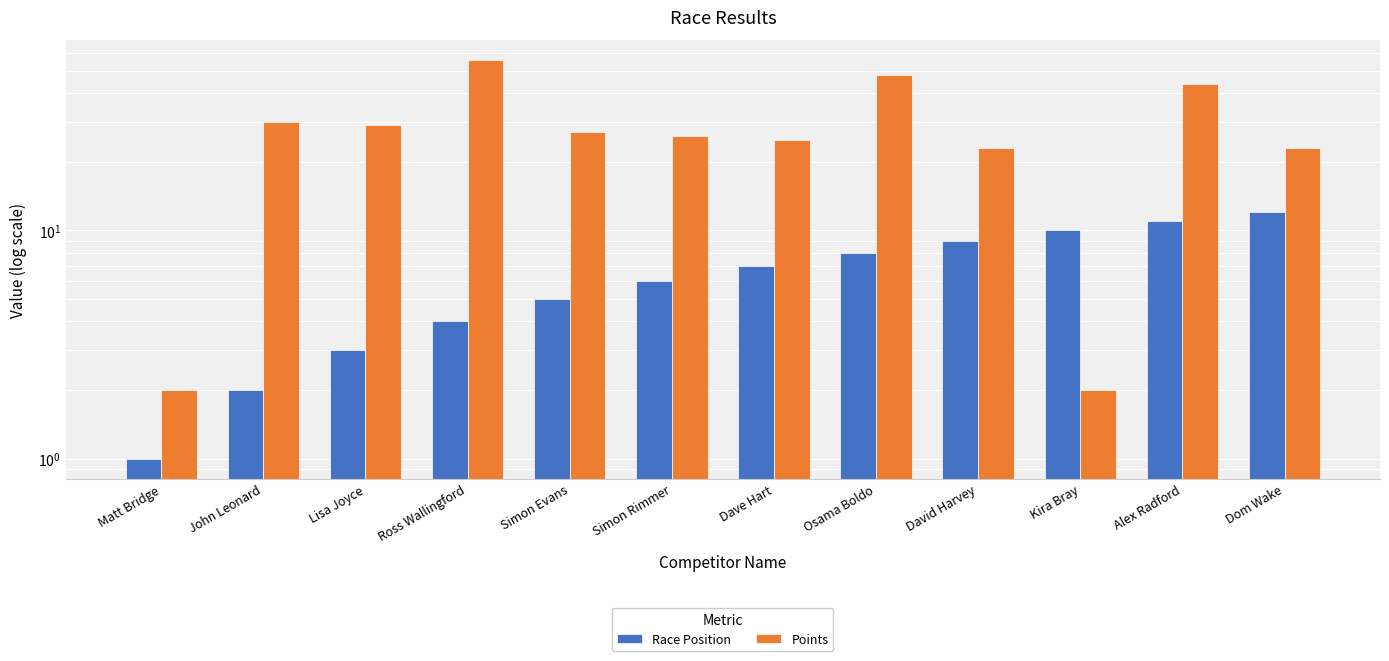

At Dom Wake, list the series in order from largest to smallest.

Points, Race Position